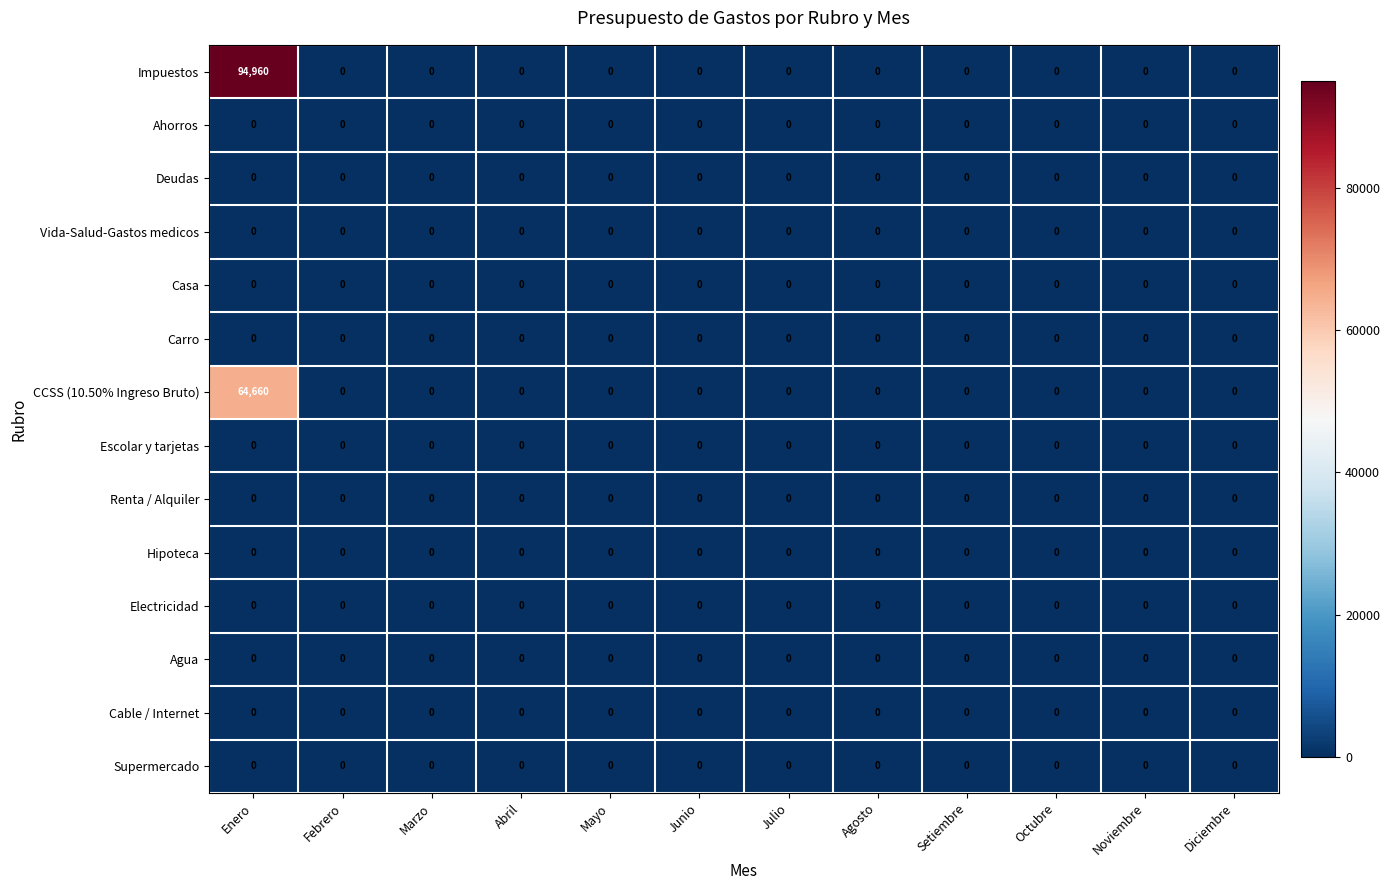

Which series changed the most between Enero and Agosto?

Impuestos